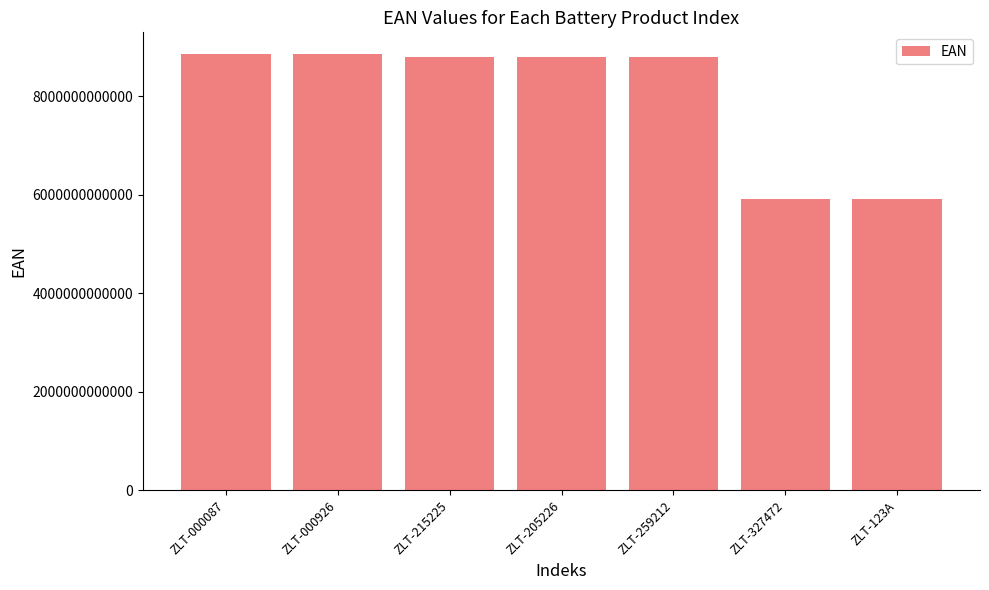

What is the difference between the maximum and second lowest values?

2947588673454